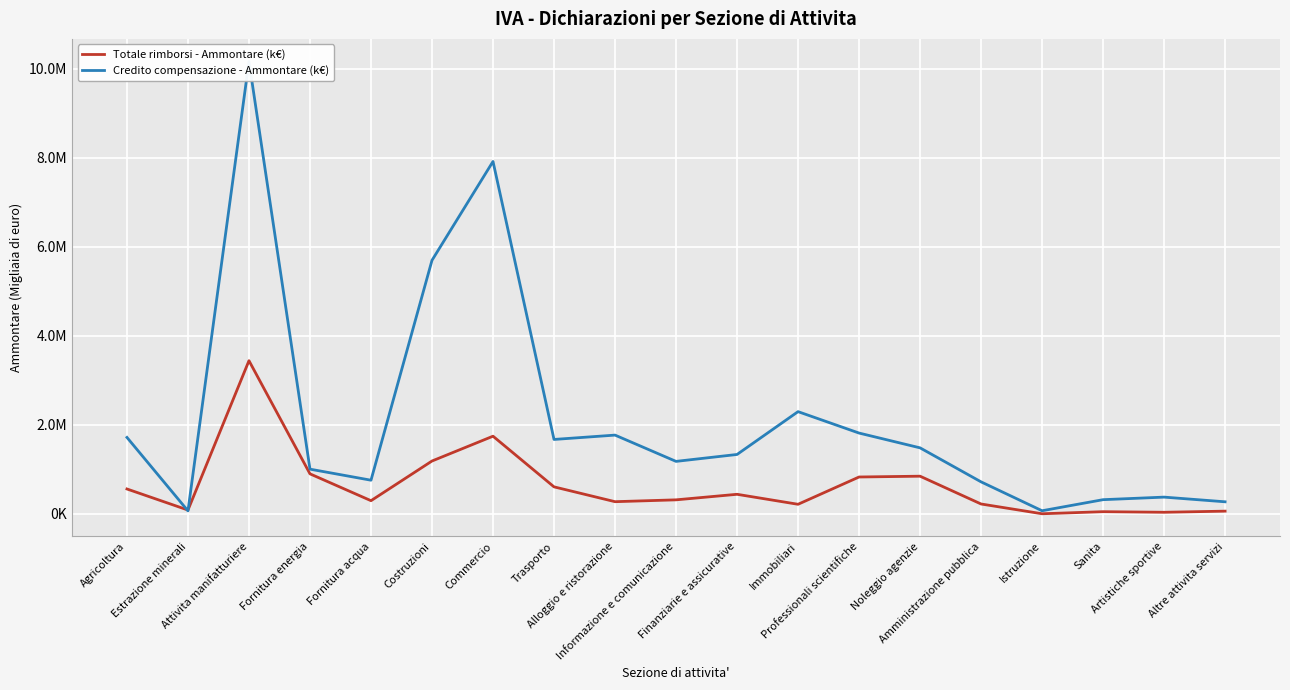

Rank the series by their average value, from lowest to highest.

Totale rimborsi - Ammontare (k€), Credito compensazione - Ammontare (k€)